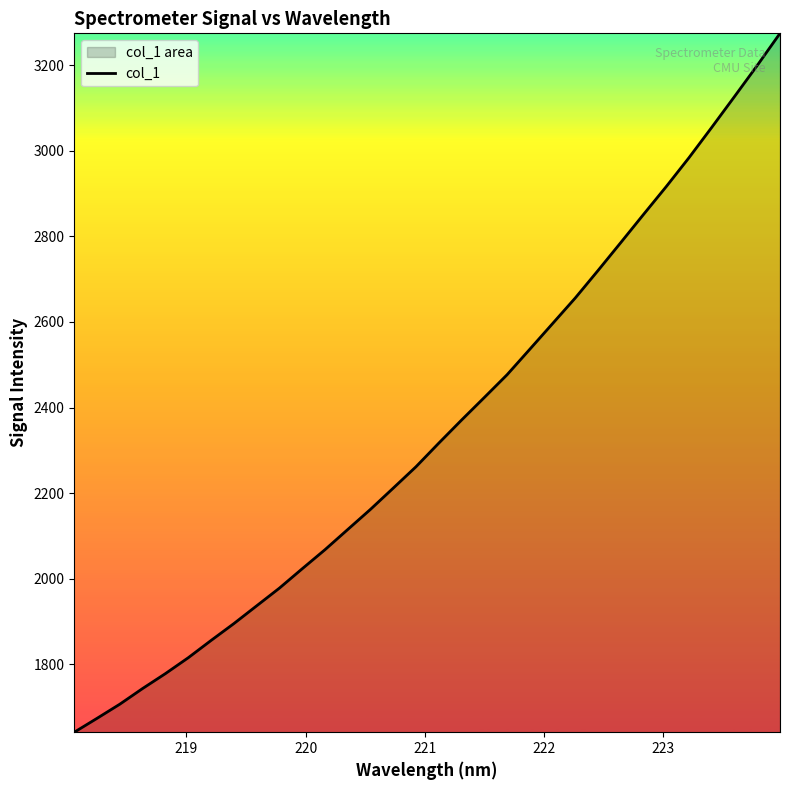

What is the value of the 9th point from the left?

1936.3